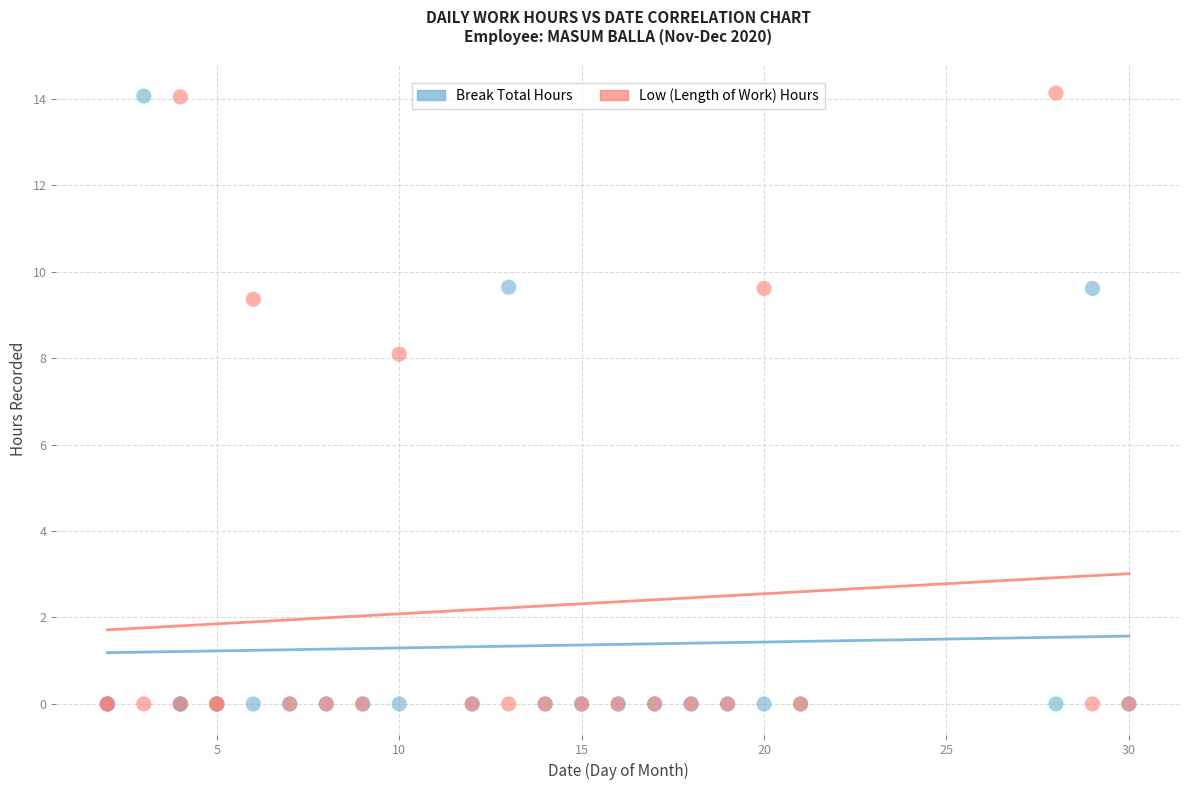

What are all the series names shown in the legend?

Break Total Hours, Low (Length of Work) Hours